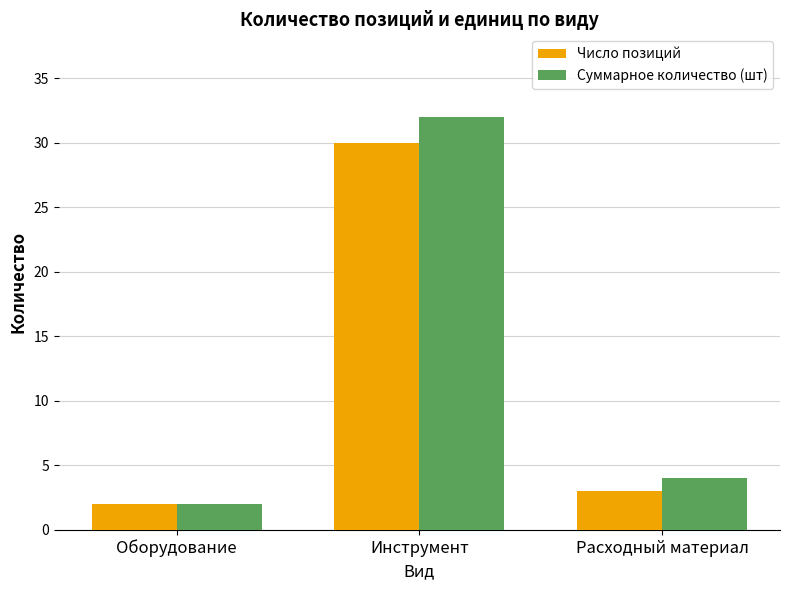

At how many categories does at least one series exceed 17?

1